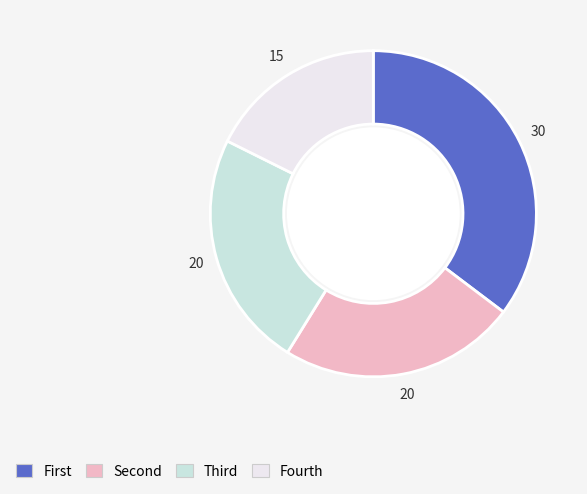

Is there a majority slice in this chart?

No